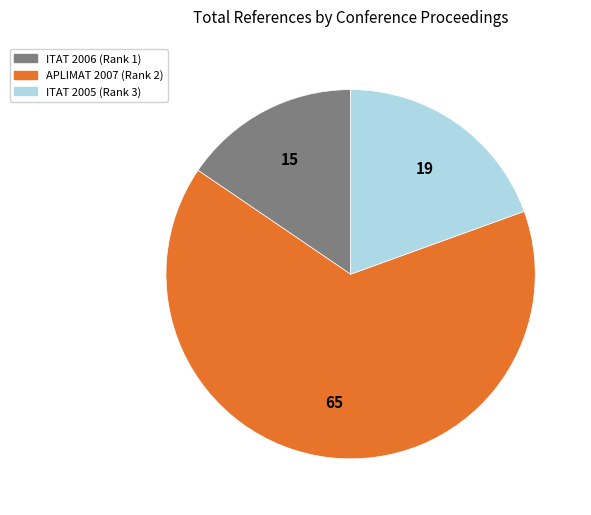

True or false: ITAT 2005 (Rank 3) accounts for 19% of the total.

True